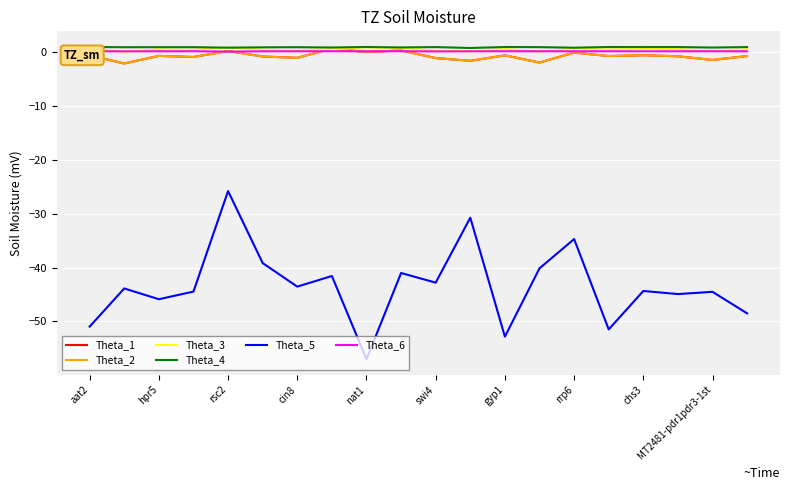

True or false: Theta_5 and Theta_2 intersect in this chart.

False